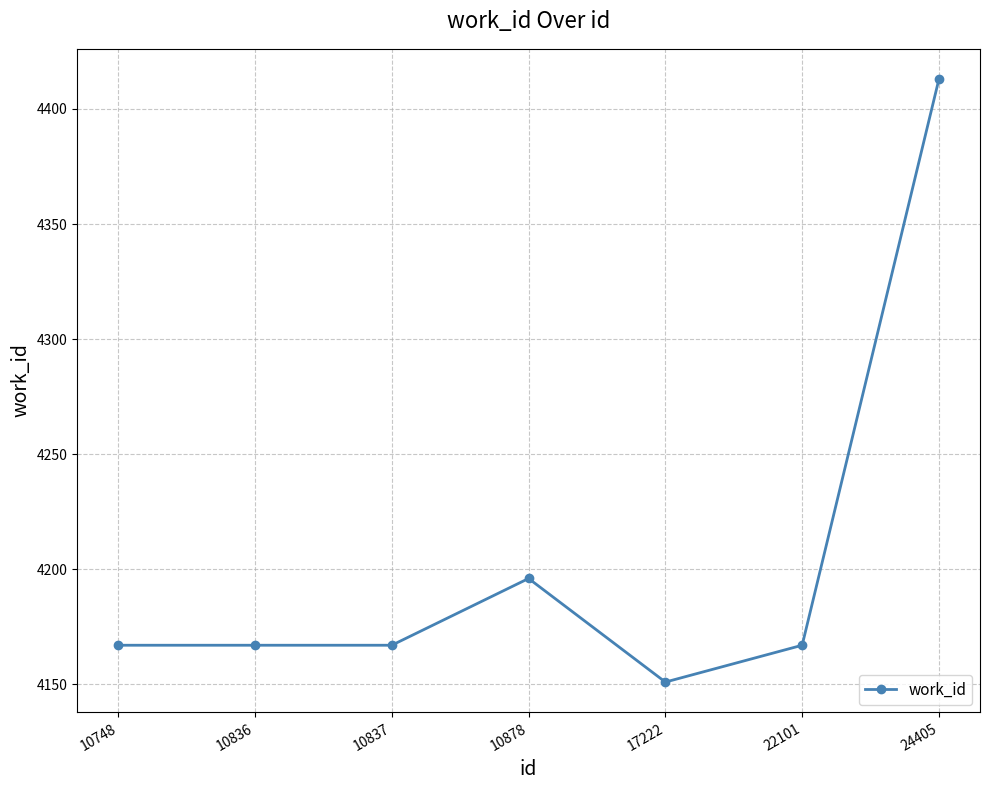

Reading right to left, what are all the values shown in this chart?

24405=4413	22101=4167	17222=4151	10878=4196	10837=4167	10836=4167	10748=4167